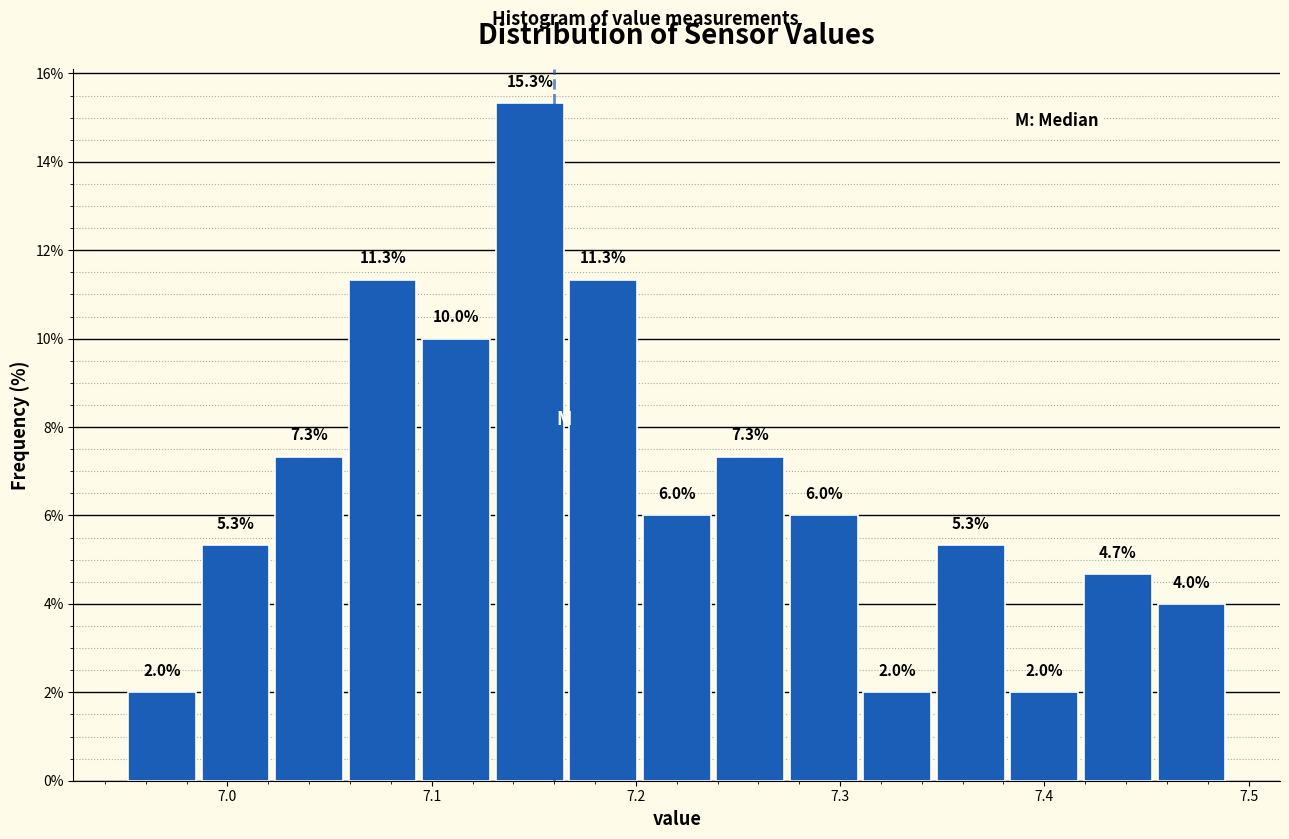

Around what value on the x-axis is the tallest bar? Give the approximate position of its centre, as read against the axis.

7.15